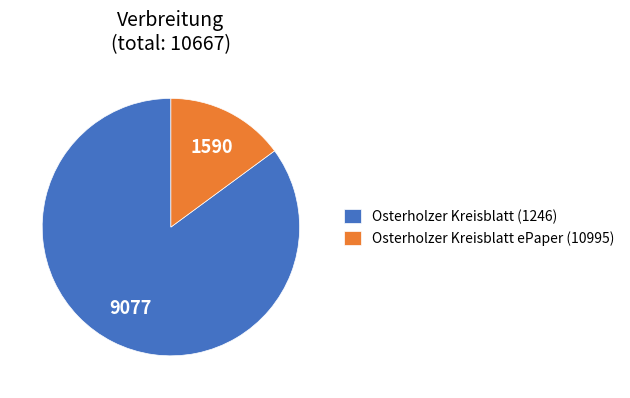

The Osterholzer Kreisblatt (1246) slice represents 75% of the pie. True or false?

False